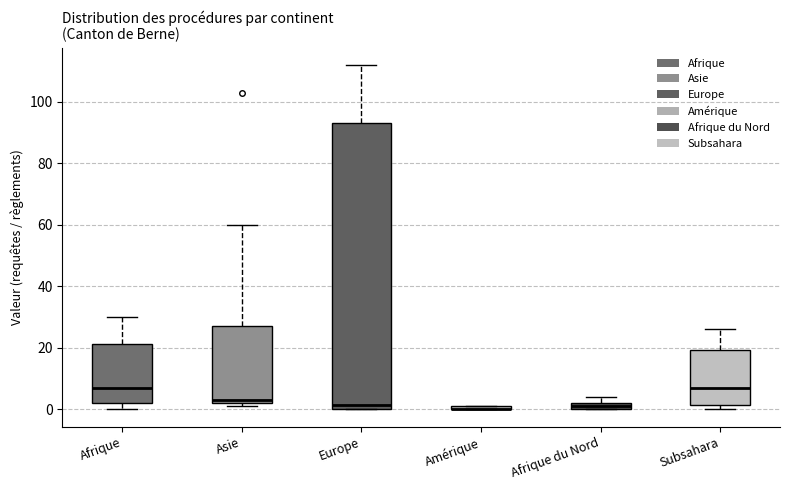

Which box is the tallest, from its lower edge to its upper edge?

Europe